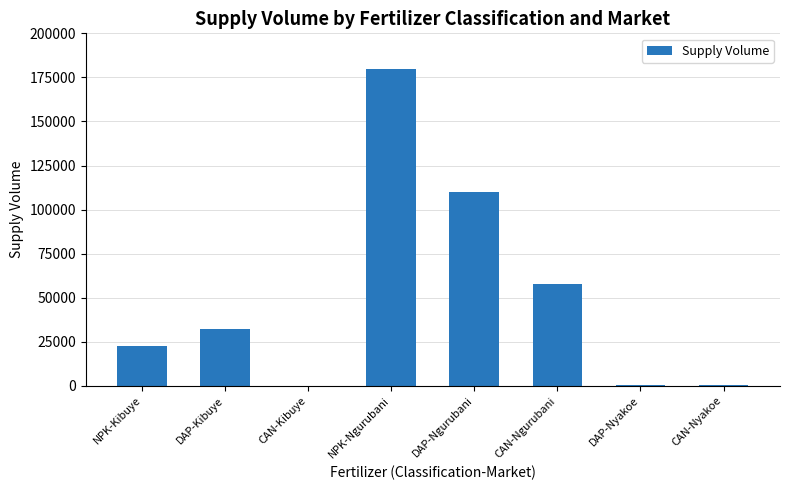

Where is the data nearest to the value 90000?

DAP-Ngurubani